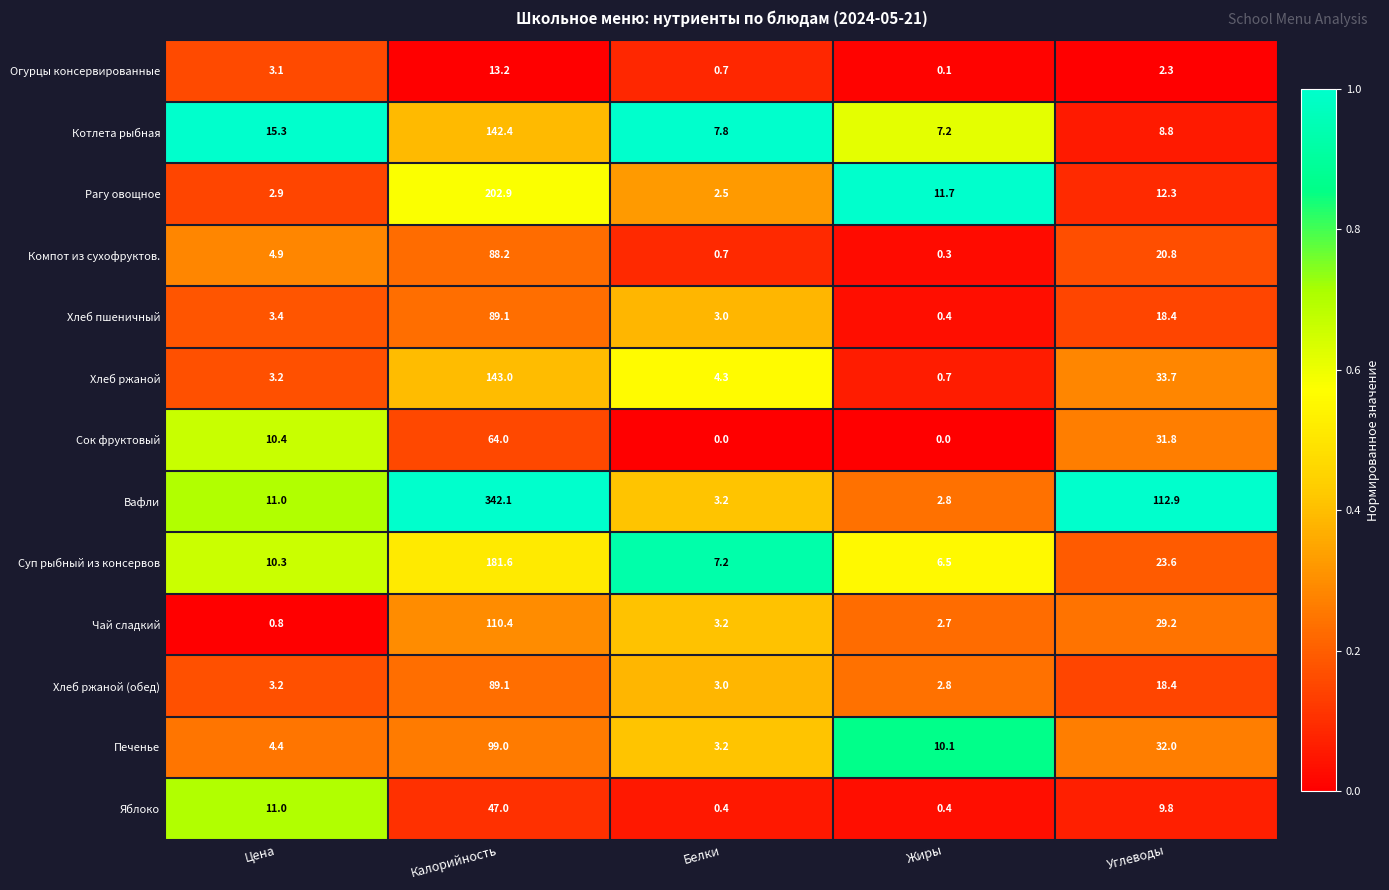

What is the sum of all Хлеб ржаной values?

184.9